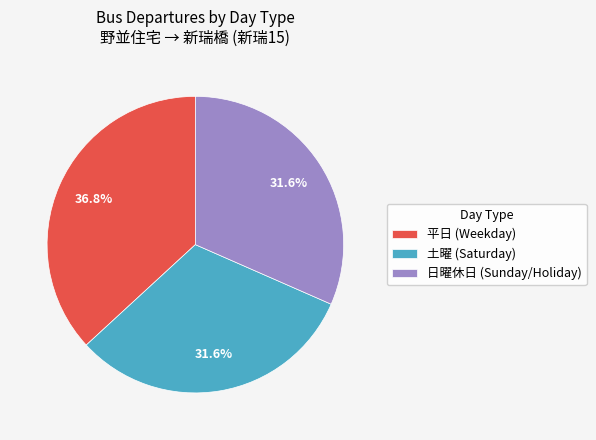

What is the ratio of the value at 平日 (Weekday) to the value at 土曜 (Saturday)?

1.2